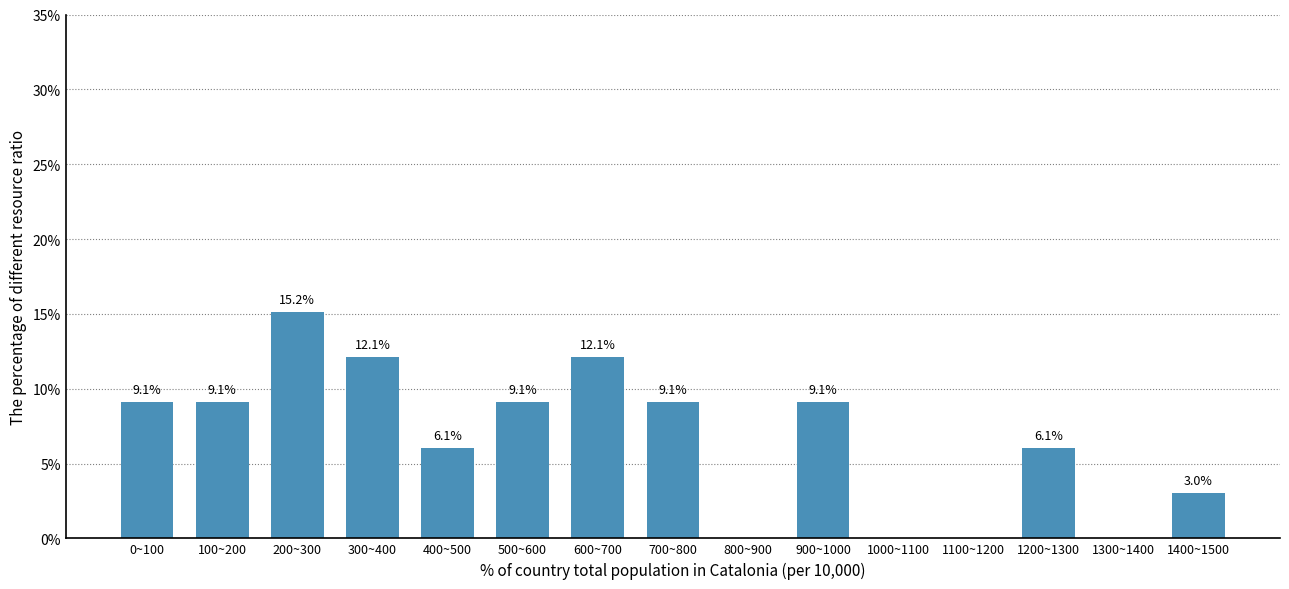

Reading left to right, transcribe all the data shown in this chart.

0~100=9.1	100~200=9.1	200~300=15.2	300~400=12.1	400~500=6.1	500~600=9.1	600~700=12.1	700~800=9.1	800~900=0.0	900~1000=9.1	1000~1100=0.0	1100~1200=0.0	1200~1300=6.1	1300~1400=0.0	1400~1500=3.0